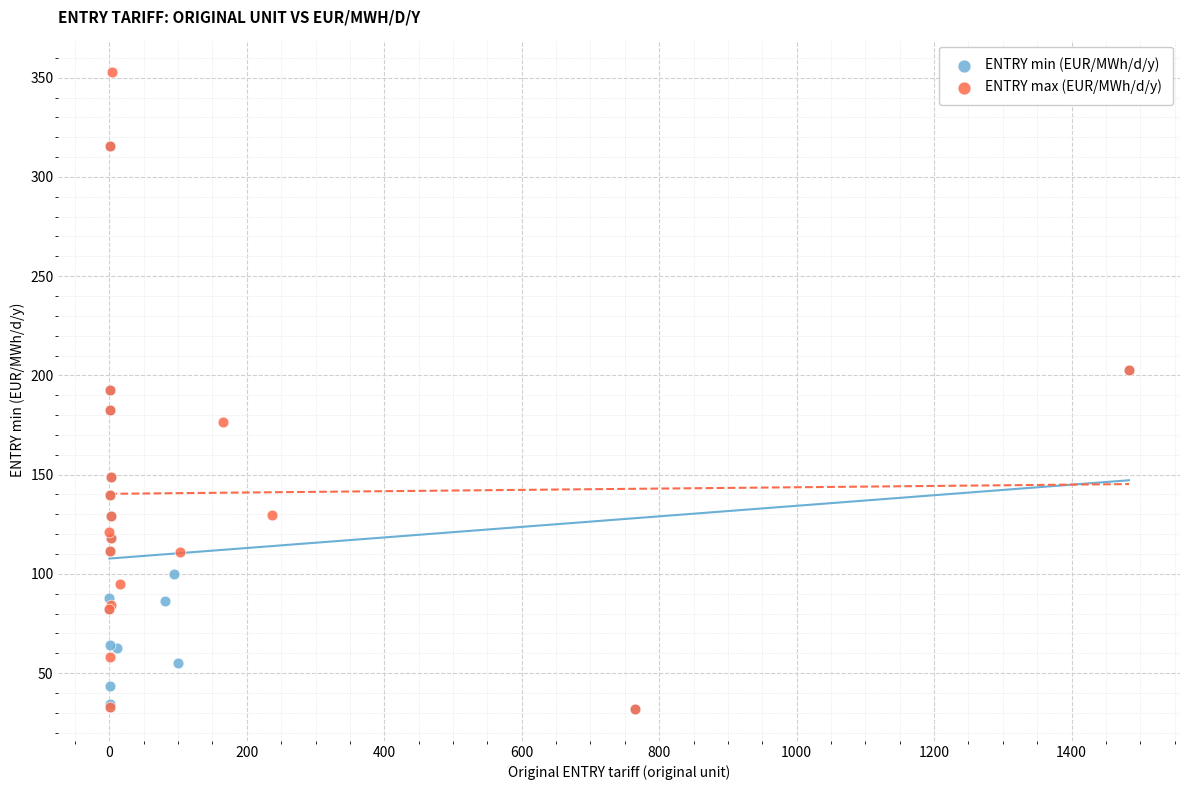

Which series contains the highest Y value?

ENTRY max (EUR/MWh/d/y)